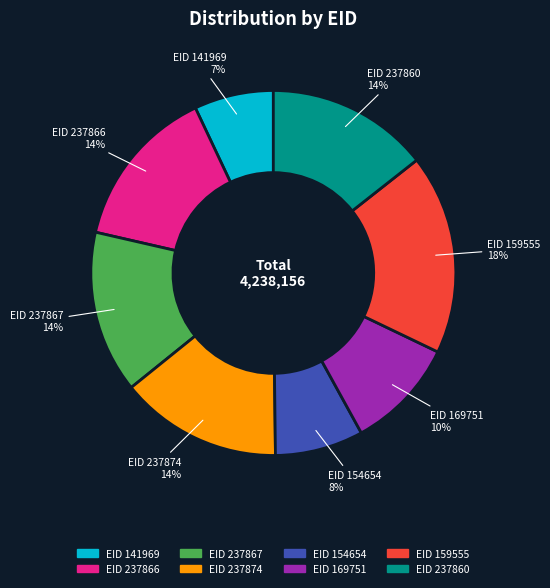

Does any single category account for the majority?

No